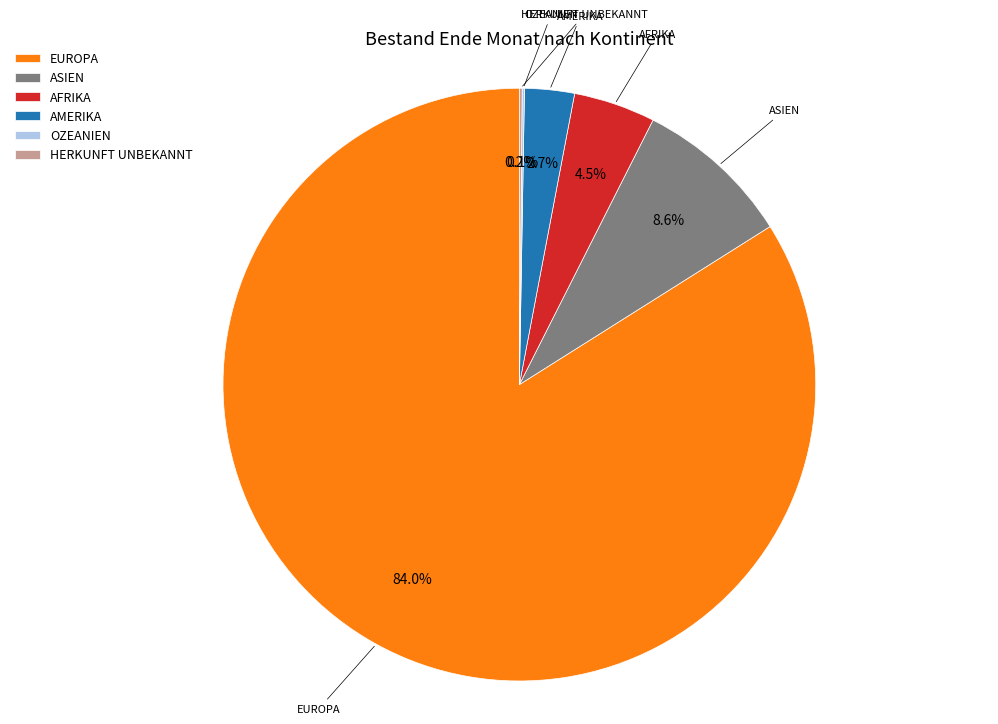

What percentage do AFRIKA and AMERIKA together represent?

7.2%